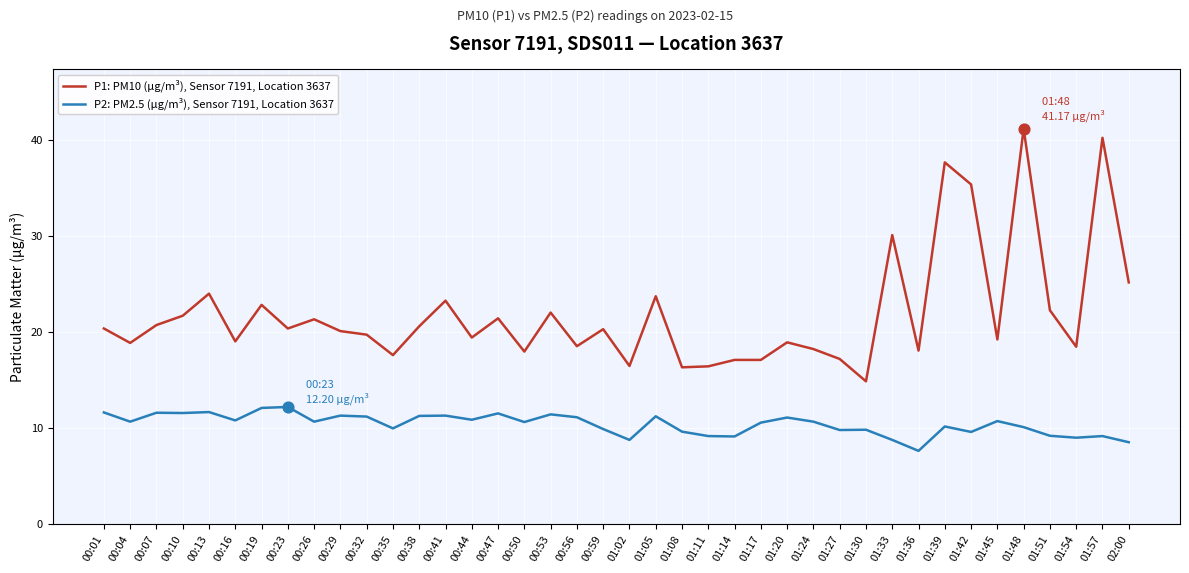

Which series has the widest spread of values?

P1: PM10 (µg/m³), Sensor 7191, Location 3637